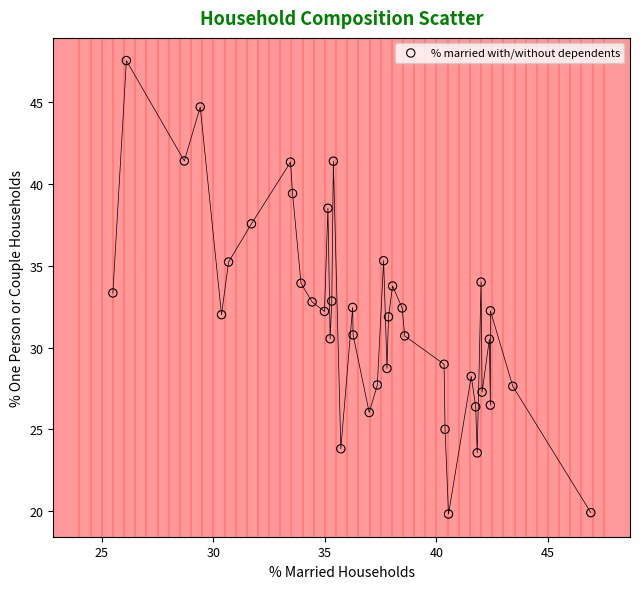

What is the range of Y values (max minus min)?

27.7